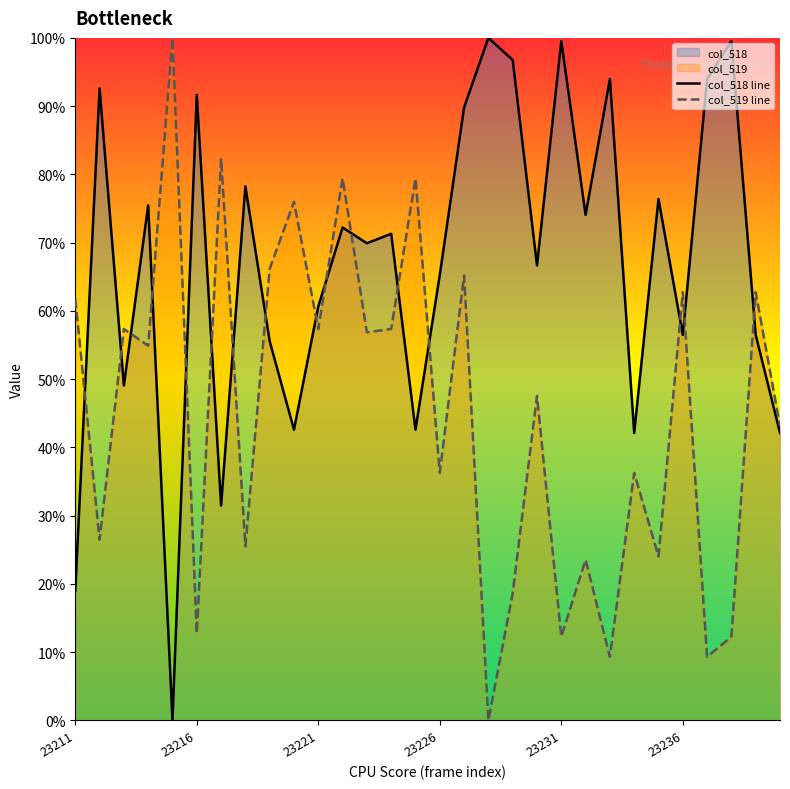

Rank the series at 28 from highest to lowest value.

col_519 line, col_518 line